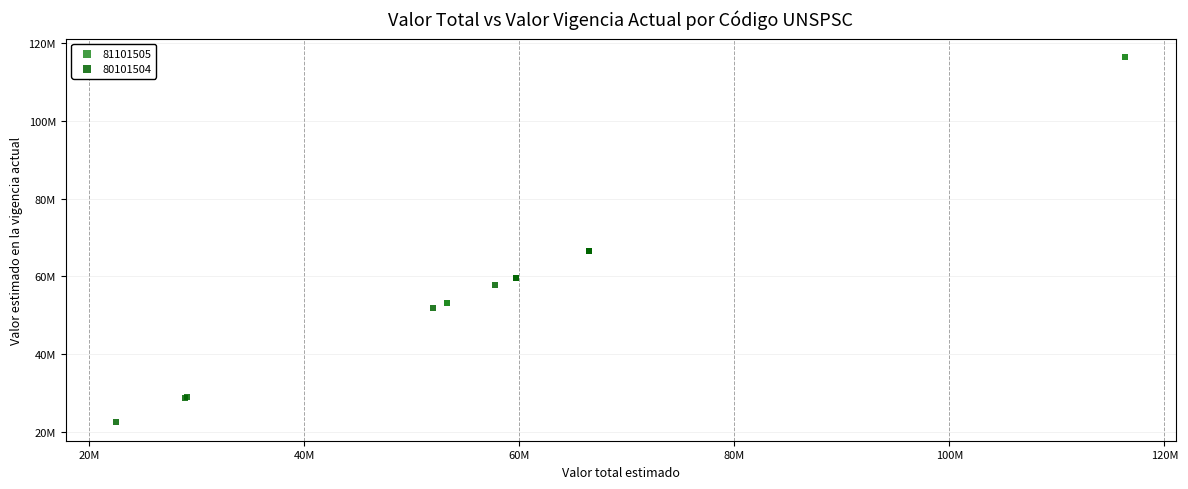

What are all the series names shown in the legend?

81101505, 80101504